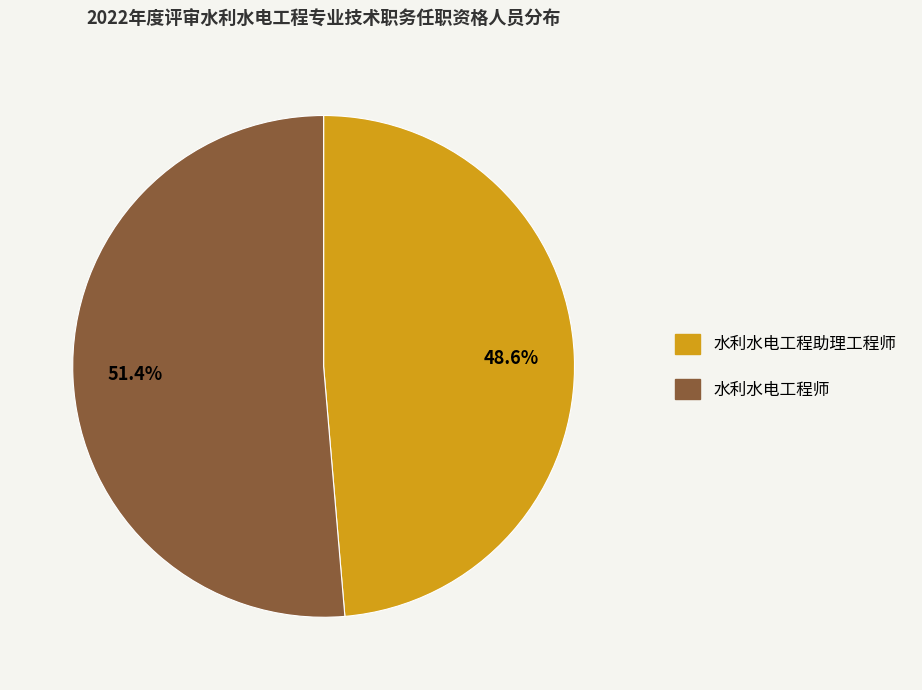

To the nearest percent, what is the average slice percentage?

50%